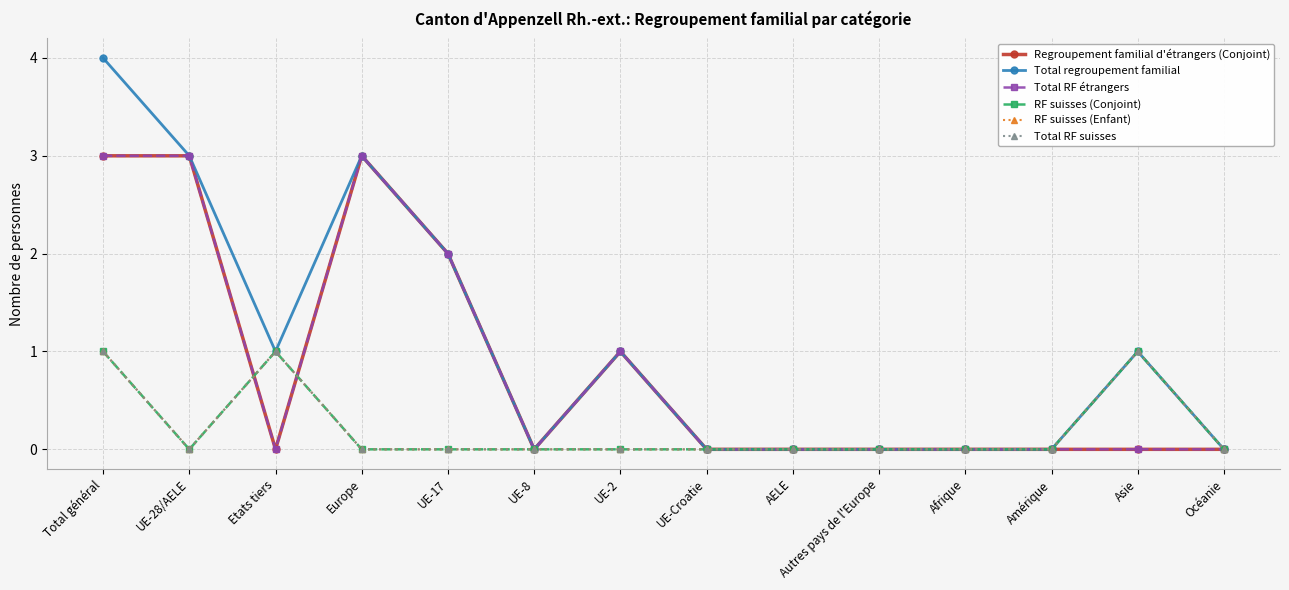

Does the chart have visible grid lines?

Yes